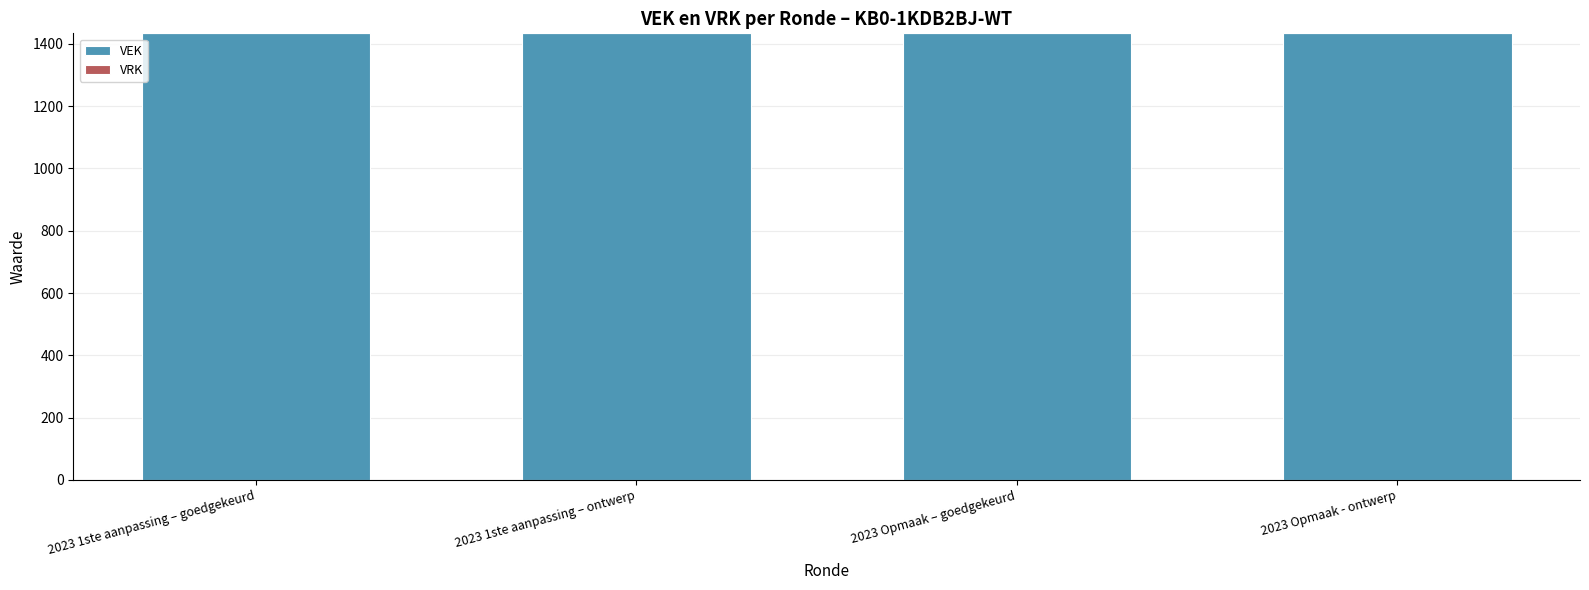

Rank the series by their average value, from lowest to highest.

VRK, VEK